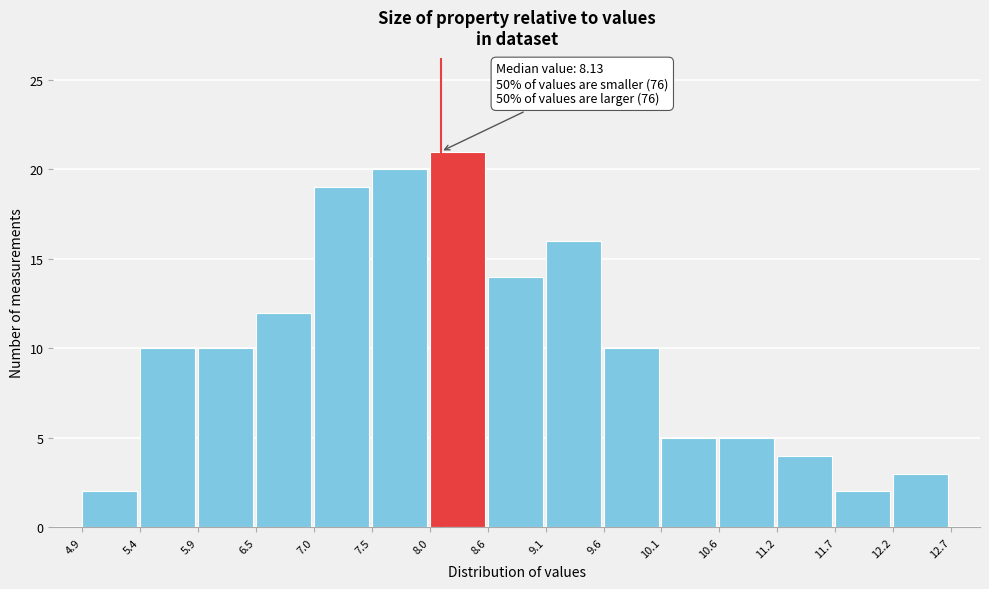

Over which range of the x-axis is the bar tallest?

8.0 to 8.6